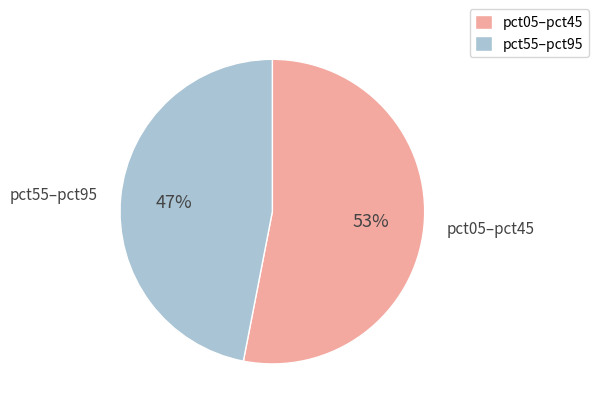

To the nearest percent, what is the difference between the largest and smallest slice percentages?

6%